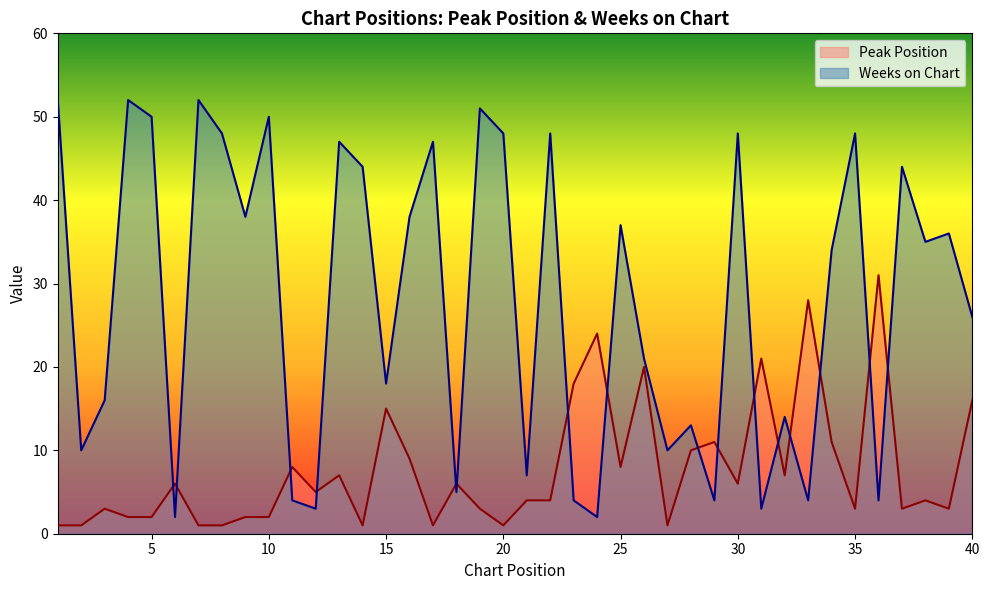

Does the chart have visible grid lines?

No